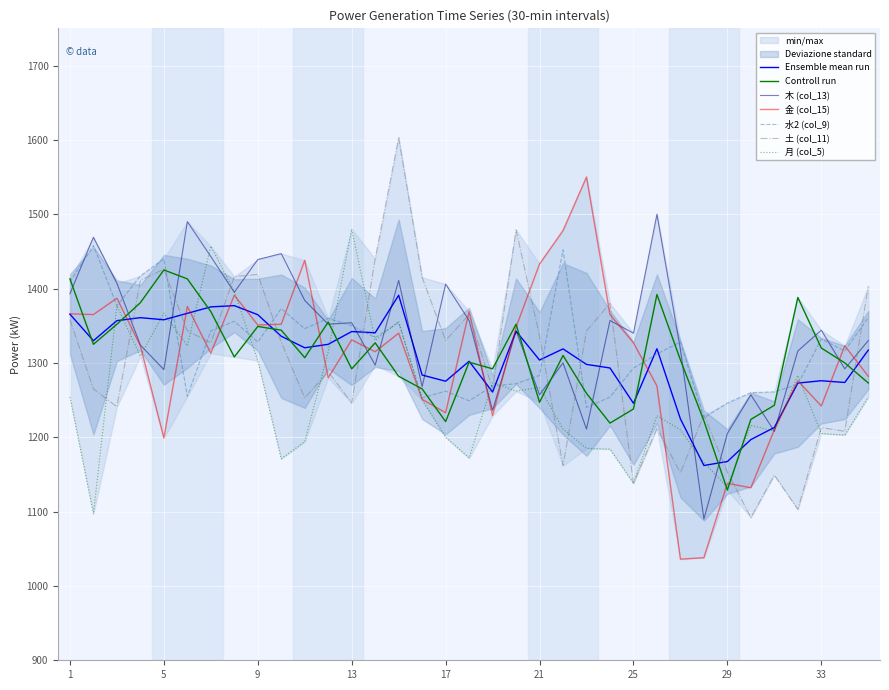

Between which two adjacent categories do 金 (col_15) and 土 (col_11) first intersect?

3 and 4